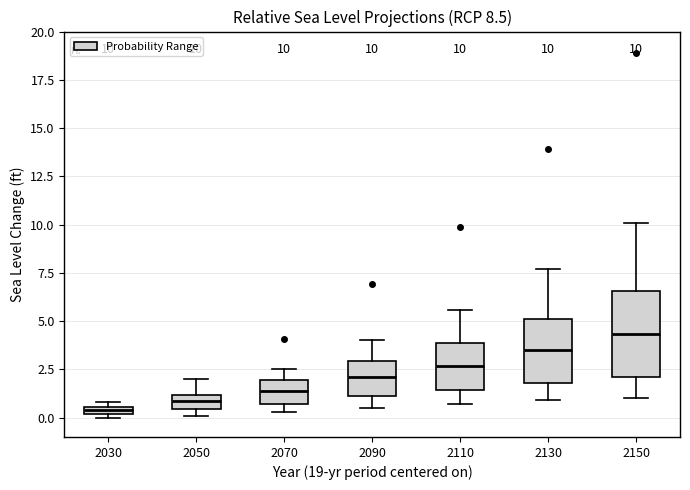

Which box's median line is the highest?

2150